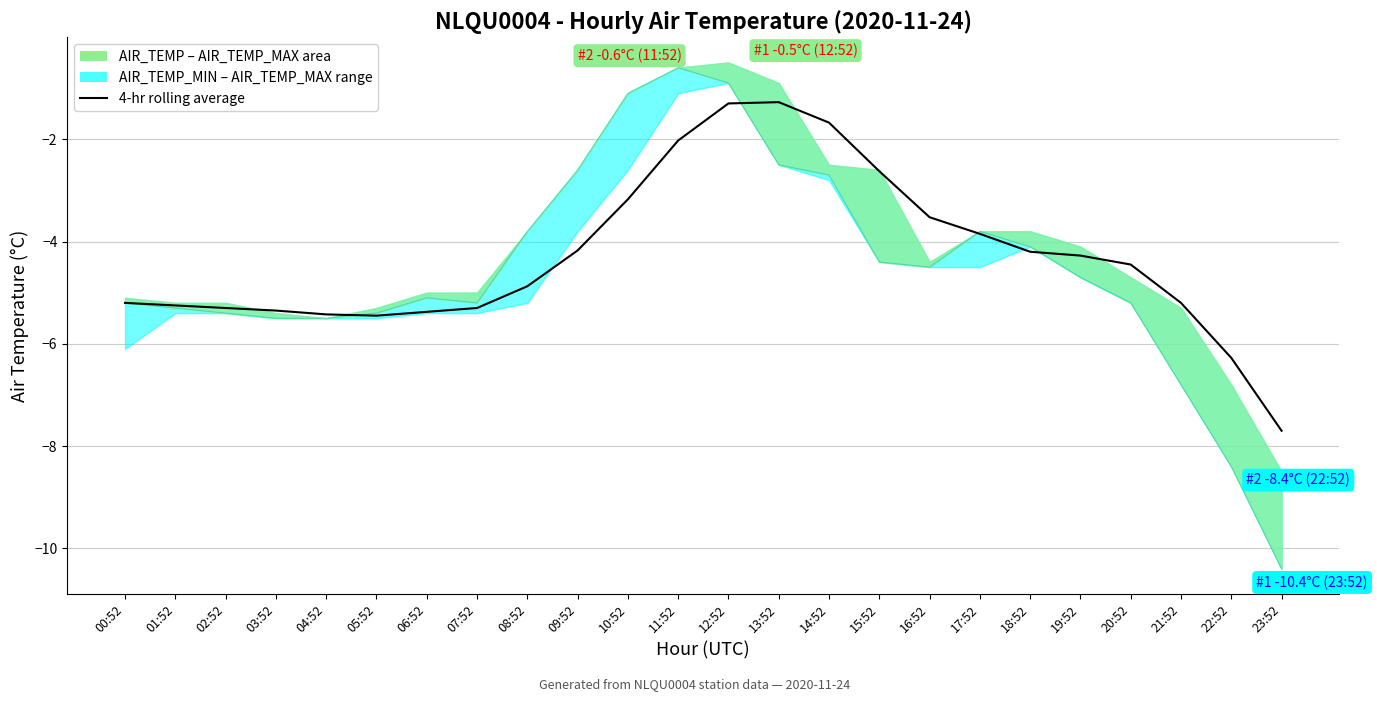

Reading left to right, extract all data points from this chart.

-5.2	-5.2	-5.3	-5.3	-5.4	-5.4	-5.4	-5.3	-4.9	-4.2	-3.2	-2.0	-1.3	-1.3	-1.7	-2.6	-3.5	-3.9	-4.2	-4.3	-4.5	-5.2	-6.3	-7.7